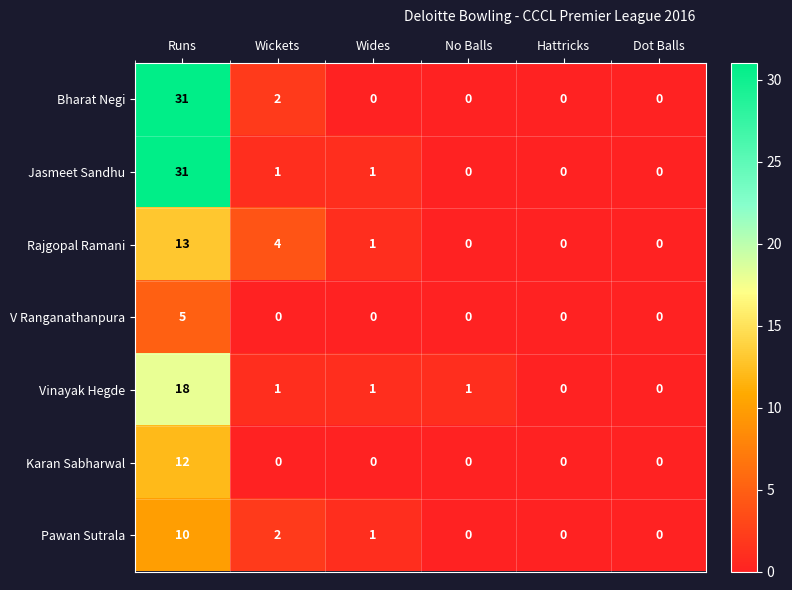

What is the spread (max minus min) of values at Wickets?

4